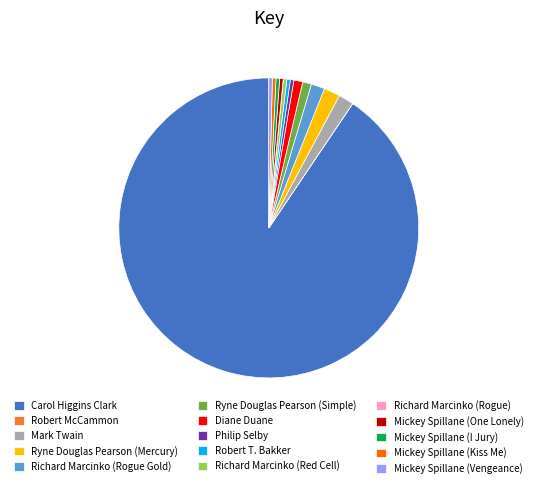

What is the largest slice in the pie chart?

Carol Higgins Clark